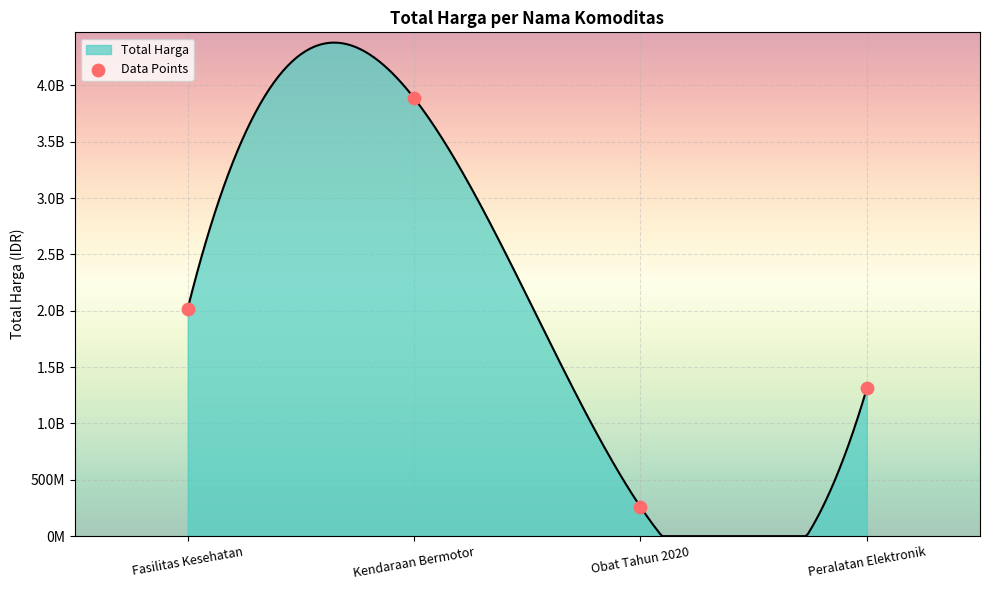

What is the change in value from Kendaraan Bermotor to Peralatan Elektronik?

-2577343300